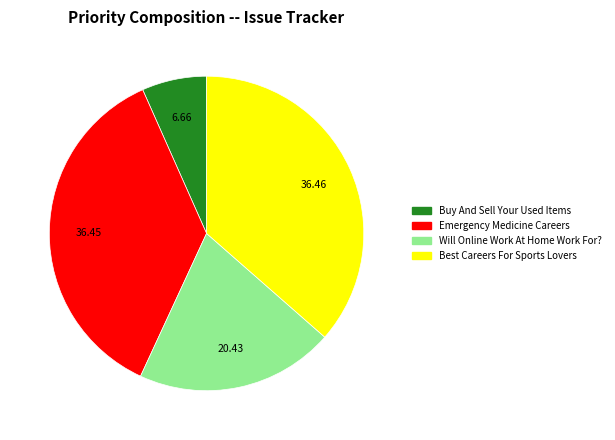

Is Will Online Work At Home Work For? the majority of the pie?

No